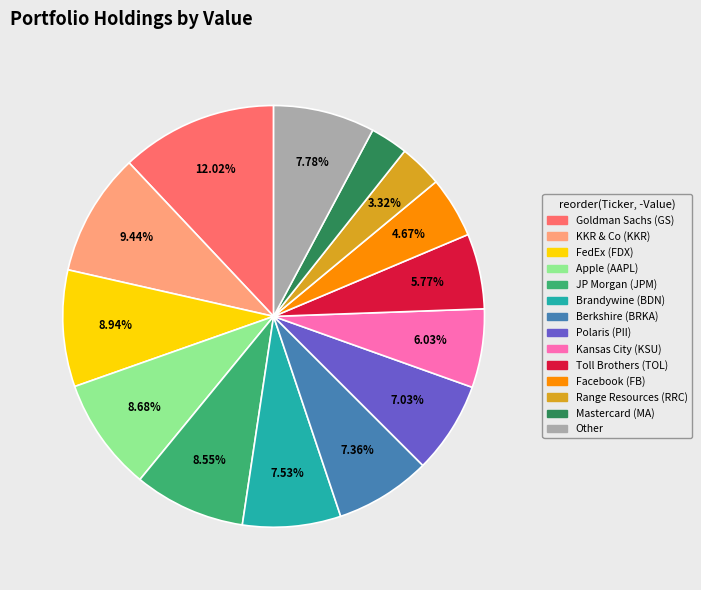

Is there any slice that represents more than half of the pie?

No